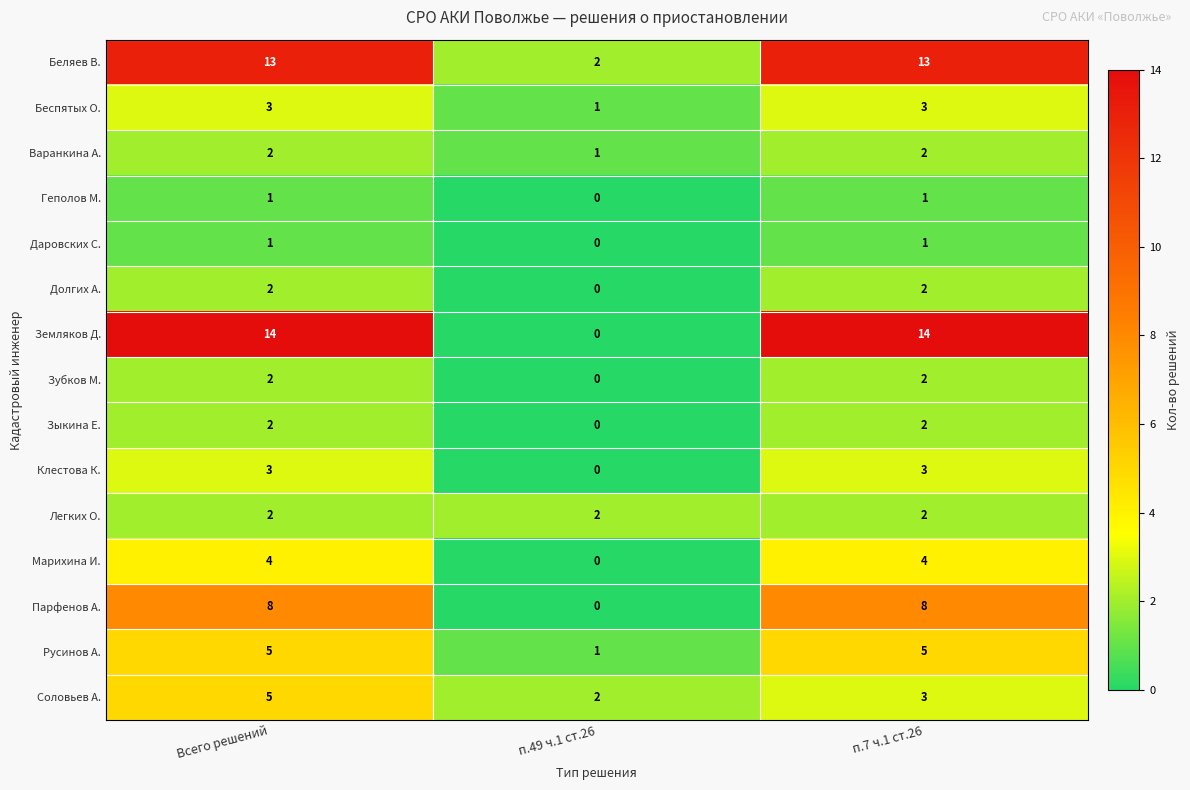

Is it true that Беспятых О. equals 2 at п.49 ч.1 ст.26?

False